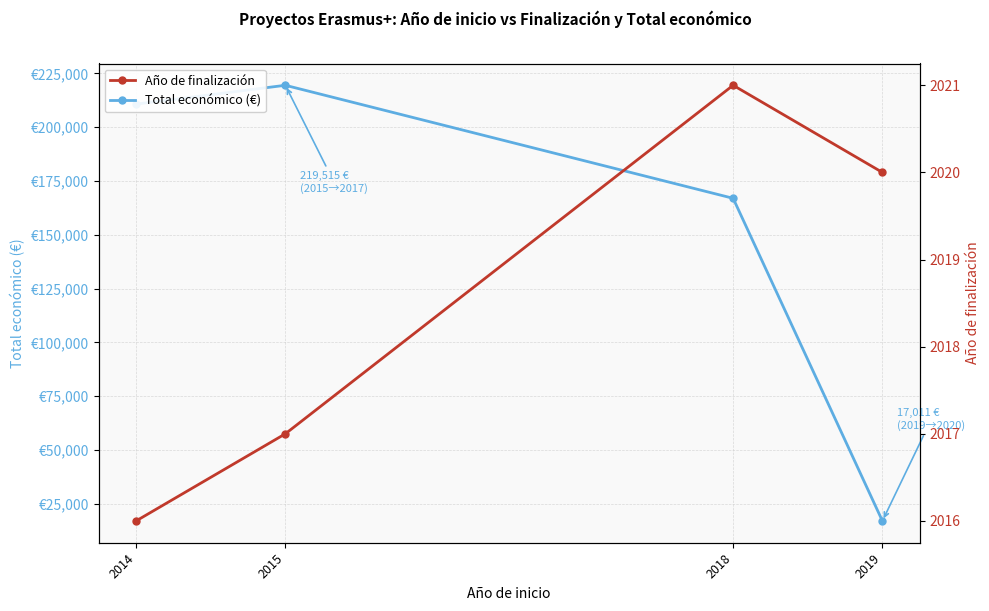

Where does the Total económico (€) series first go above 210755?

2015